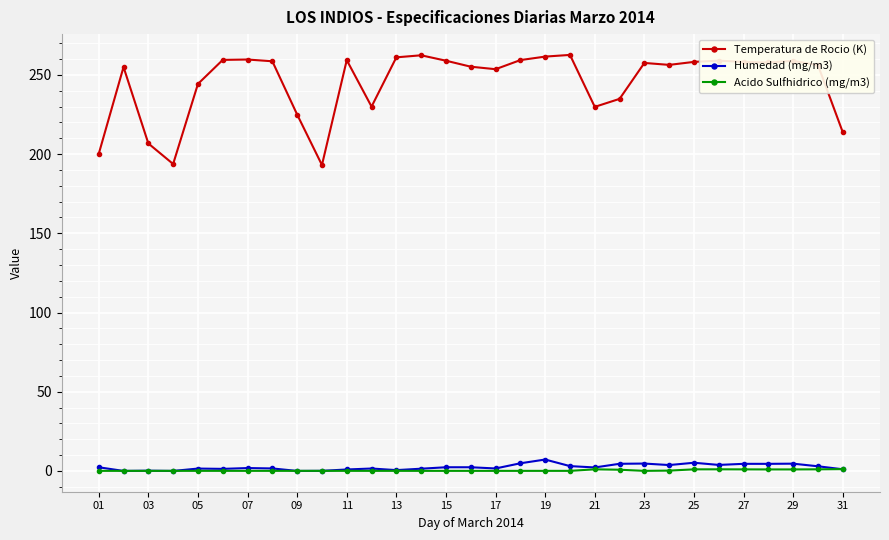

At how many categories does at least one series exceed 145?

31